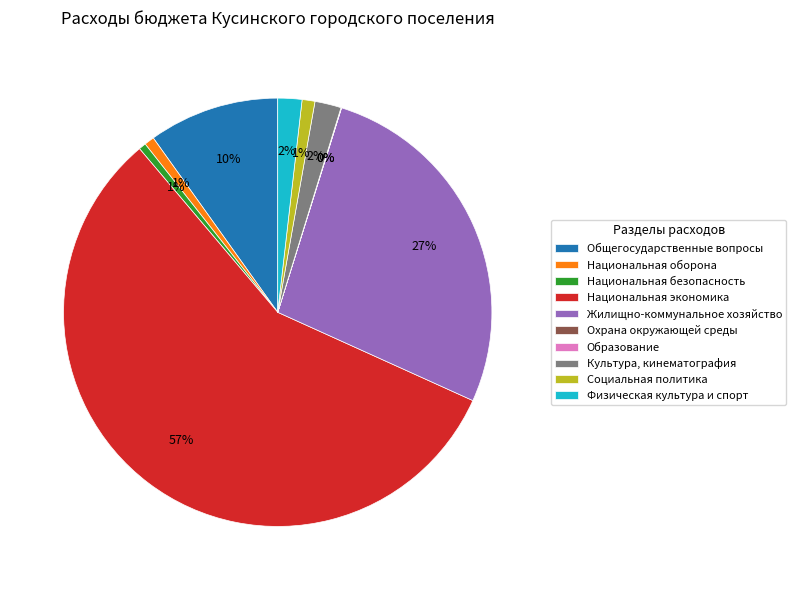

To the nearest percent, what percentage of the pie is Социальная политика?

1%